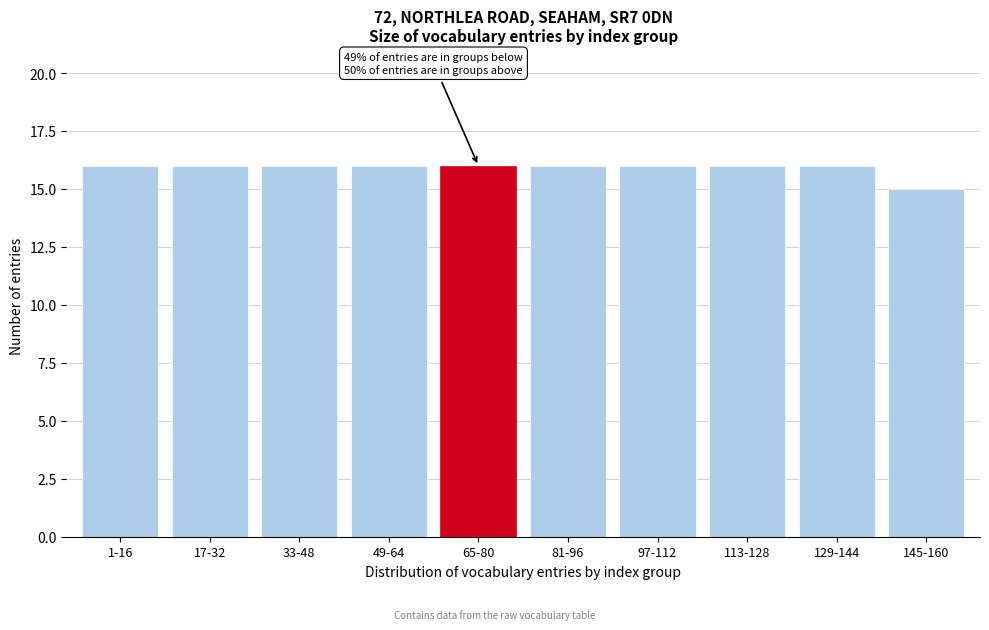

Reading left to right, what are all the values shown in this chart?

1-16=16	17-32=16	33-48=16	49-64=16	65-80=16	81-96=16	97-112=16	113-128=16	129-144=16	145-160=15